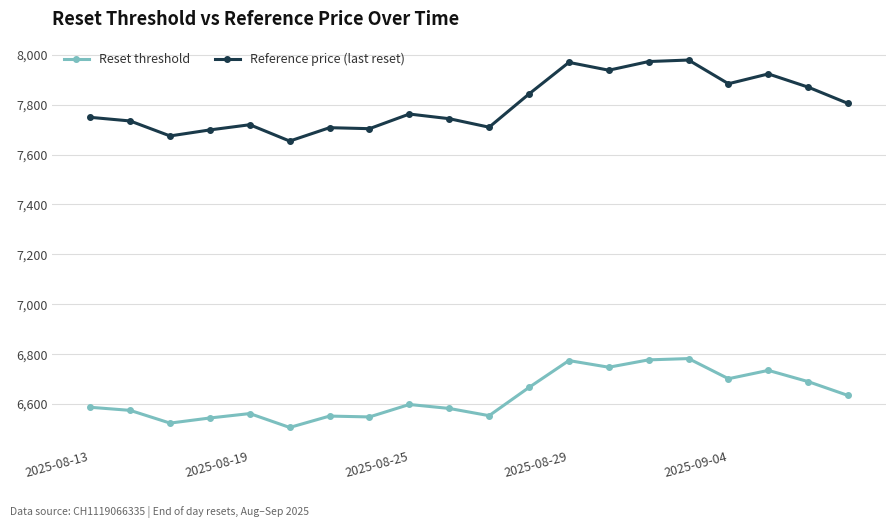

What is the maximum value shown in the chart?

7979.1